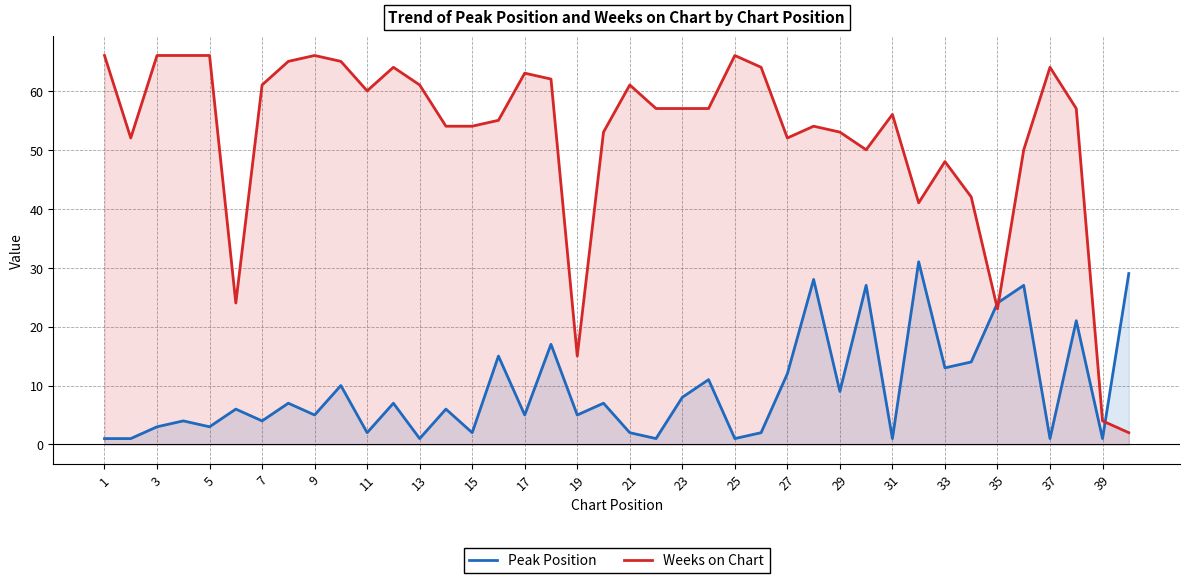

Count the number of categories in the chart.

40